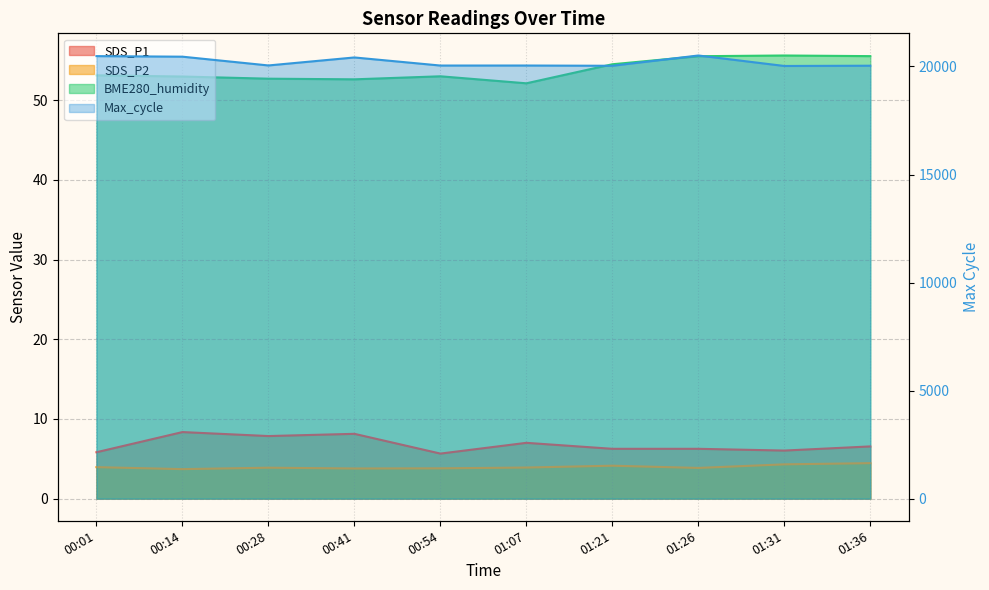

True or false: SDS_P1 has a value of 6.5 at 01:36.

True